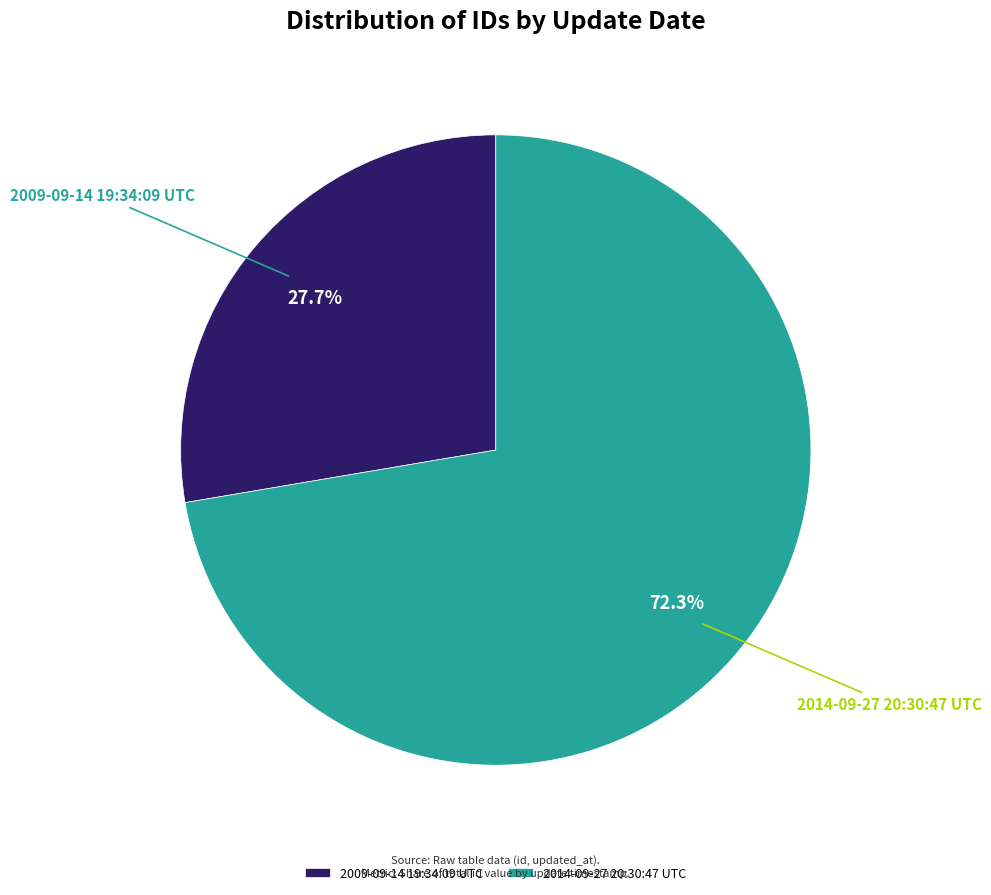

What is the total percentage of 2014-09-27 20:30:47 UTC and 2009-09-14 19:34:09 UTC?

100.0%